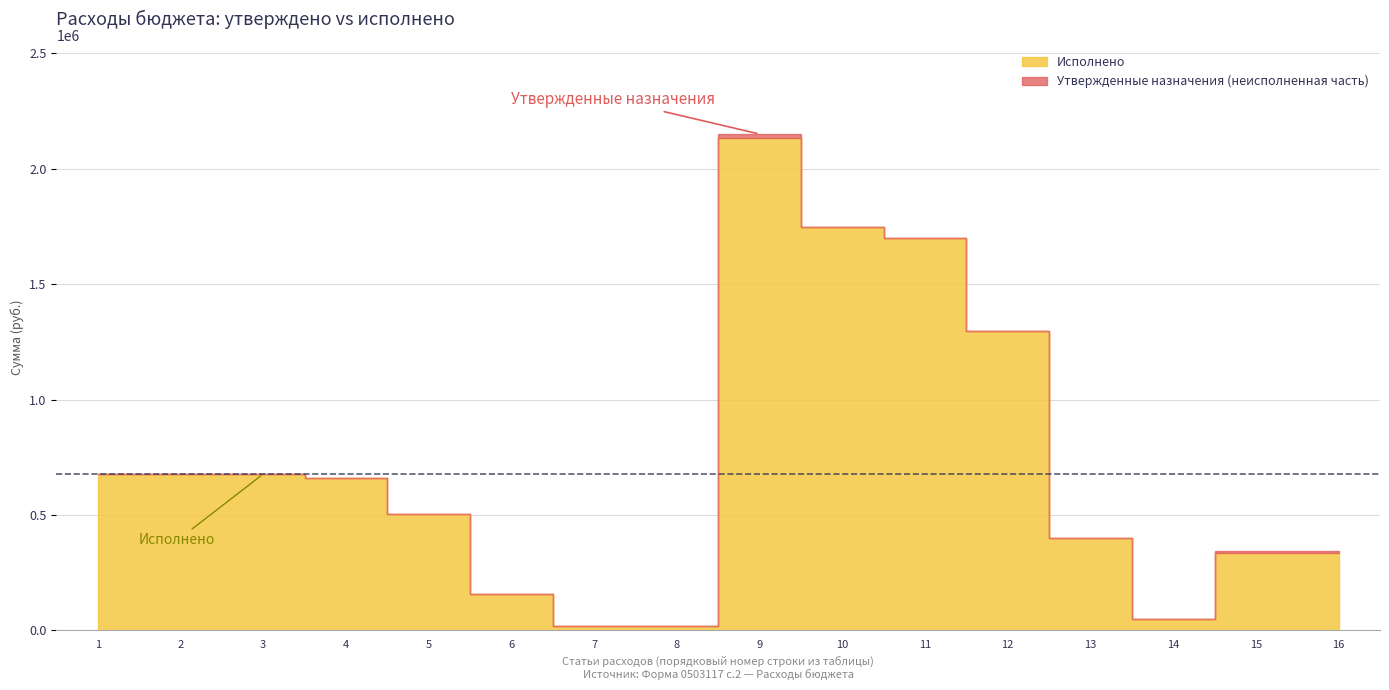

True or false: Утвержденные бюджетные назначения and Исполнено cross at least once.

False